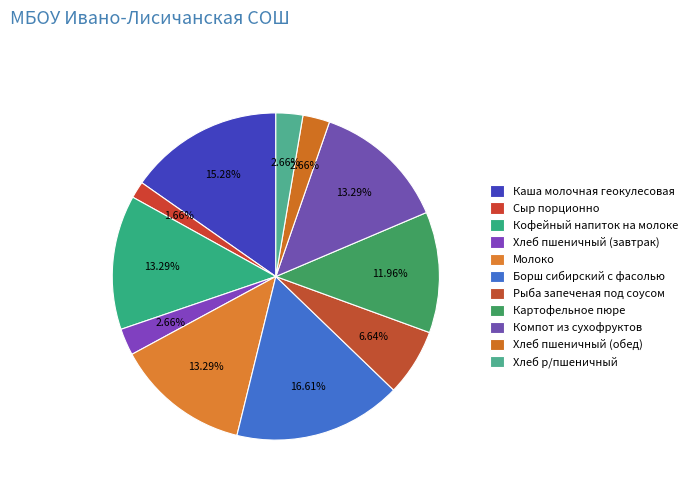

To the nearest percent, what is the difference between the largest and smallest slice percentages?

15%